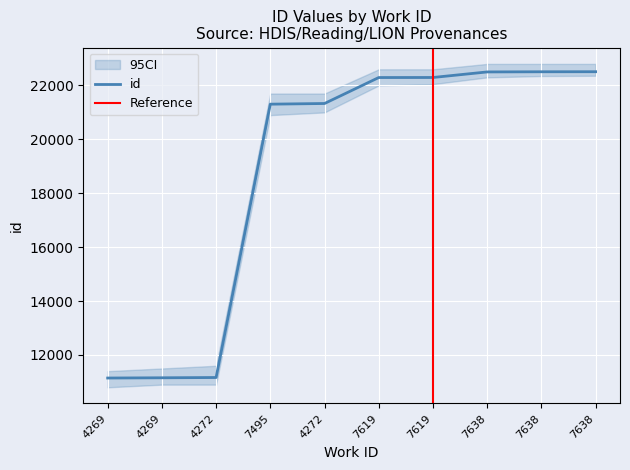

Which label corresponds to the smallest value in the chart?

4269